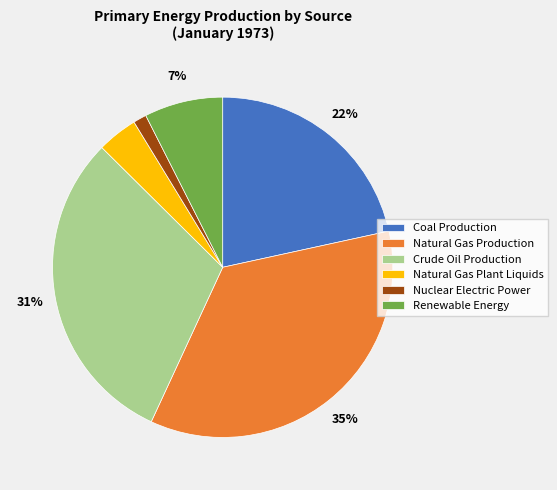

Between Nuclear Electric Power and Renewable Energy, which is larger?

Renewable Energy